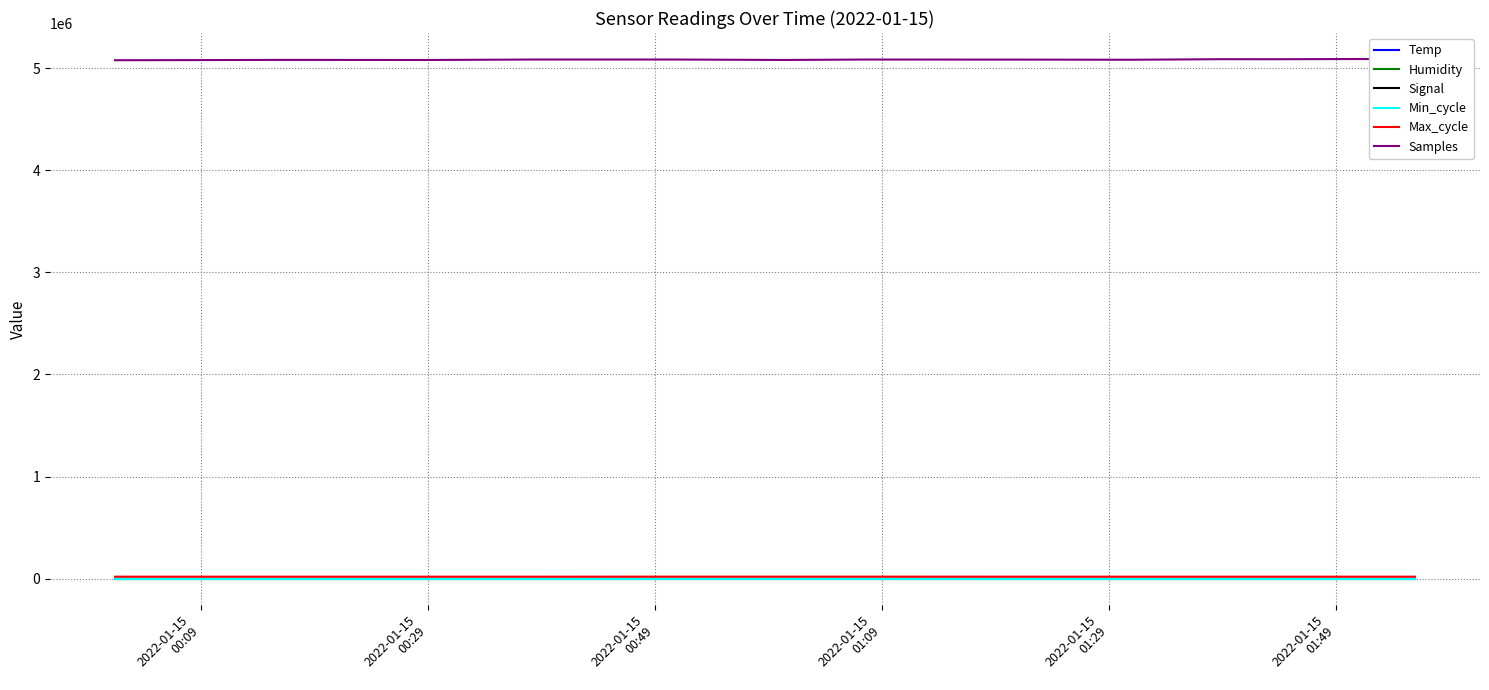

What is the greatest value displayed?

5088398.0